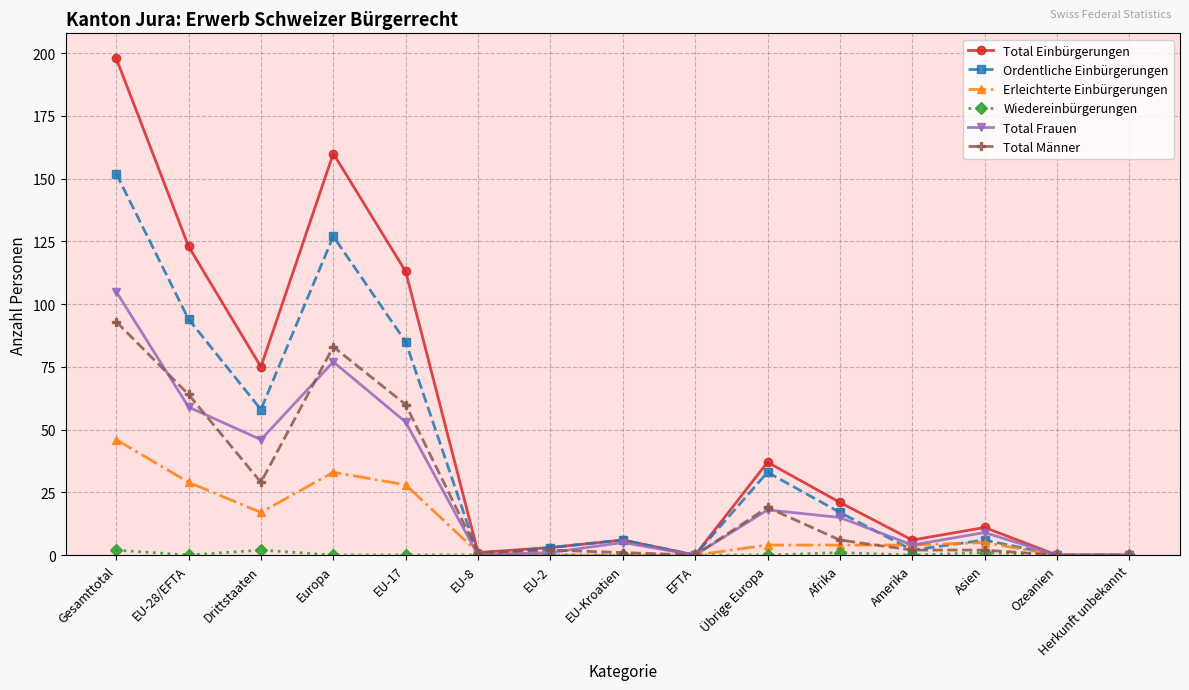

What is the label of the 8th point from the left?

EU-Kroatien